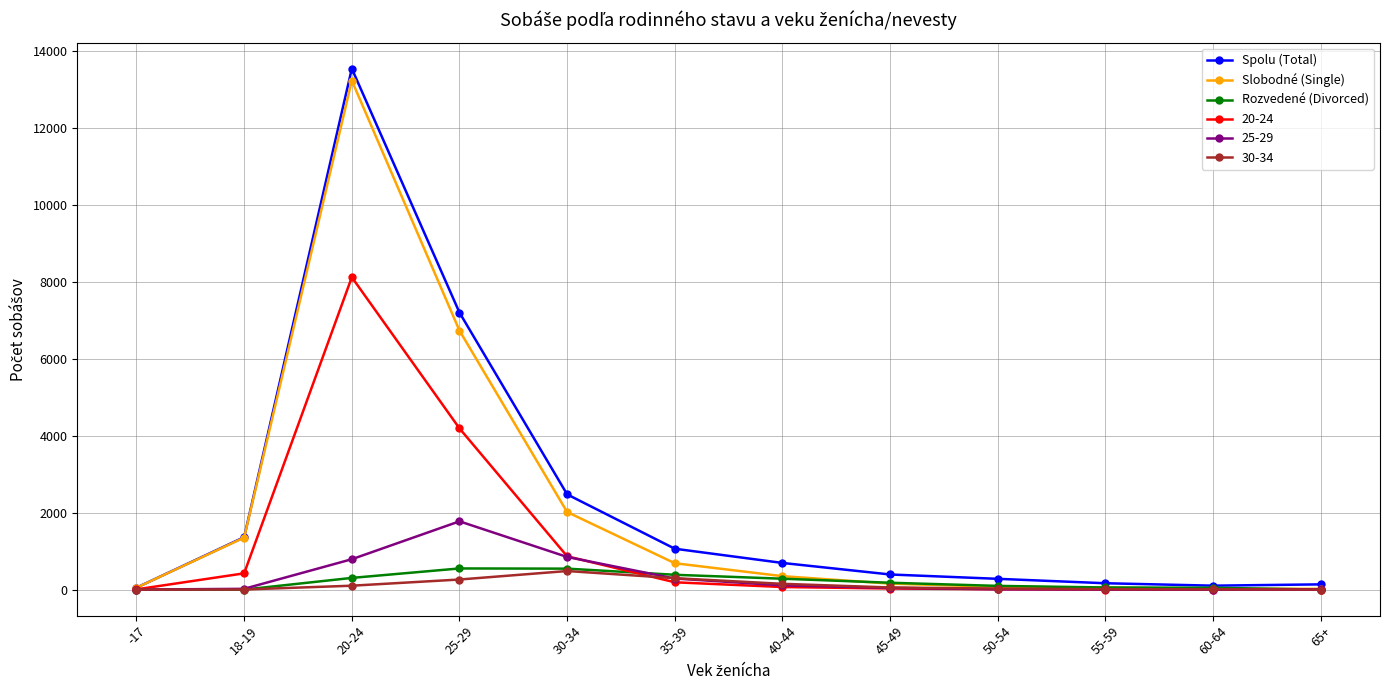

True or false: 25-29 has more than 0 points higher than both neighbors.

True